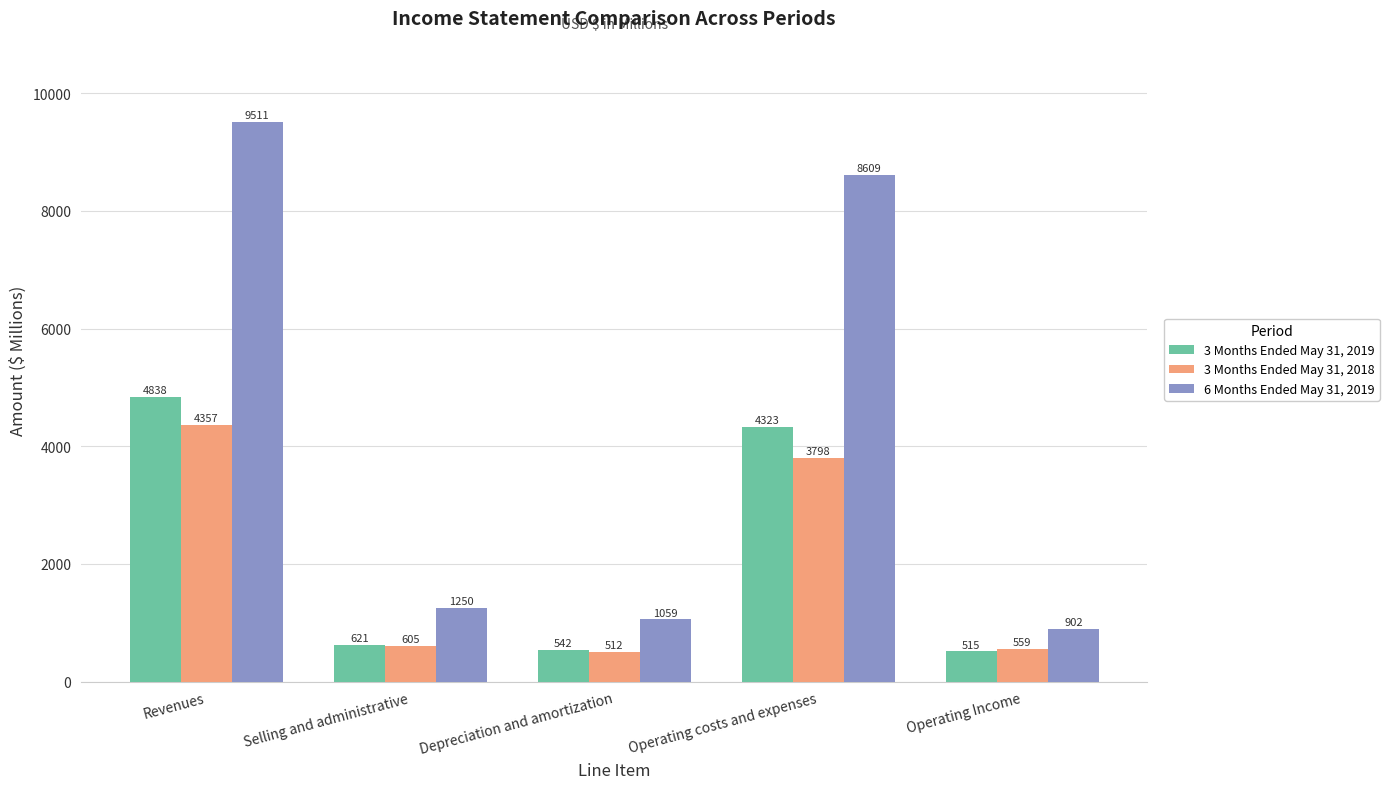

How many values in the 3 Months Ended May 31, 2019 series are below 621?

2